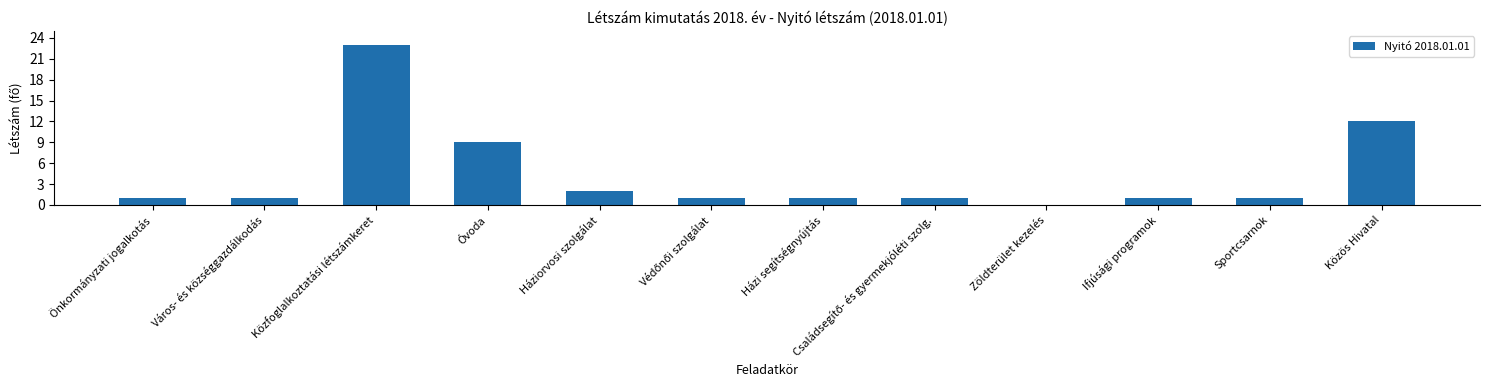

What is the change in value from Önkormányzati jogalkotás to Háziorvosi szolgálat?

+1